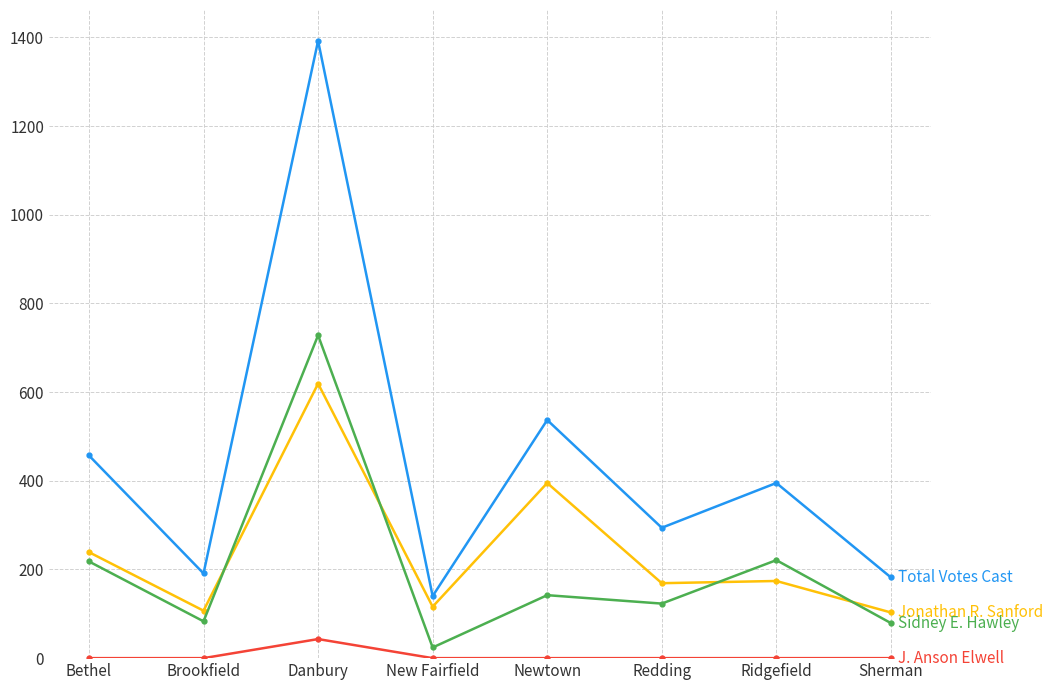

How many lines are shown in the chart?

4